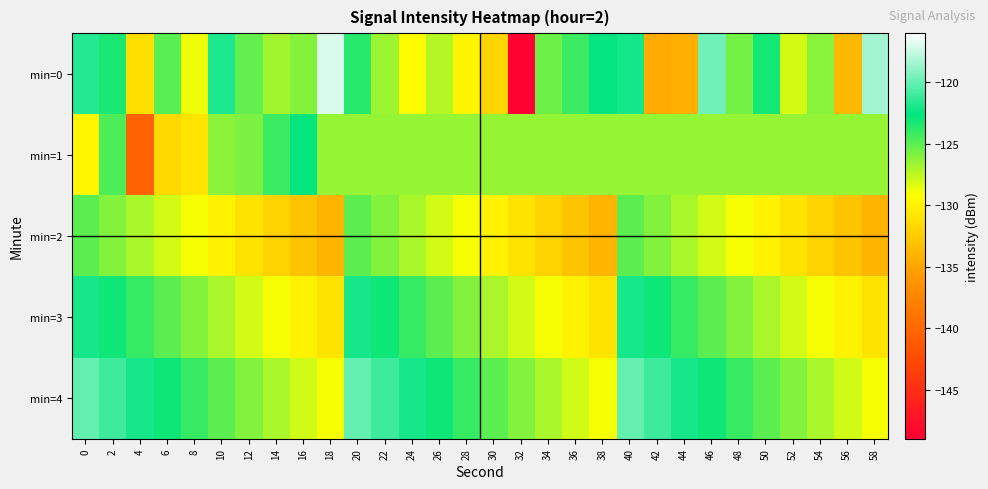

Reading right to left, transcribe all the data shown in this chart.

min=0: 58=-118.4	56=-133.7	54=-126.2	52=-128.1	50=-123.1	48=-125.6	46=-119.7	44=-134.3	42=-134.6	40=-122.1	38=-122.6	36=-124.1	34=-125.5	32=-148.7	30=-131.9	28=-129.9	26=-127.2	24=-129.4	22=-126.7	20=-123.7	18=-117.0	16=-126.0	14=-126.8	12=-125.2	10=-121.9	8=-128.8	6=-124.9	4=-131.3	2=-123.3	0=-121.7
min=1: 58=-126.4	56=-126.4	54=-126.4	52=-126.4	50=-126.4	48=-126.4	46=-126.4	44=-126.4	42=-126.4	40=-126.4	38=-126.4	36=-126.4	34=-126.4	32=-126.4	30=-126.4	28=-126.4	26=-126.4	24=-126.4	22=-126.4	20=-126.4	18=-126.4	16=-122.7	14=-124.1	12=-125.9	10=-126.2	8=-130.9	6=-131.6	4=-140.5	2=-124.6	0=-129.8
min=2: 58=-134.0	56=-133.0	54=-132.0	52=-131.0	50=-130.0	48=-129.0	46=-128.0	44=-127.0	42=-126.0	40=-125.0	38=-134.0	36=-133.0	34=-132.0	32=-131.0	30=-130.0	28=-129.0	26=-128.0	24=-127.0	22=-126.0	20=-125.0	18=-134.0	16=-133.0	14=-132.0	12=-131.0	10=-130.0	8=-129.0	6=-128.0	4=-127.0	2=-126.0	0=-125.0
min=3: 58=-131.0	56=-130.0	54=-129.0	52=-128.0	50=-127.0	48=-126.0	46=-125.0	44=-124.0	42=-123.0	40=-122.0	38=-131.0	36=-130.0	34=-129.0	32=-128.0	30=-127.0	28=-126.0	26=-125.0	24=-124.0	22=-123.0	20=-122.0	18=-131.0	16=-130.0	14=-129.0	12=-128.0	10=-127.0	8=-126.0	6=-125.0	4=-124.0	2=-123.0	0=-122.0
min=4: 58=-129.0	56=-128.0	54=-127.0	52=-126.0	50=-125.0	48=-124.0	46=-123.0	44=-122.0	42=-121.0	40=-120.0	38=-129.0	36=-128.0	34=-127.0	32=-126.0	30=-125.0	28=-124.0	26=-123.0	24=-122.0	22=-121.0	20=-120.0	18=-129.0	16=-128.0	14=-127.0	12=-126.0	10=-125.0	8=-124.0	6=-123.0	4=-122.0	2=-121.0	0=-120.0